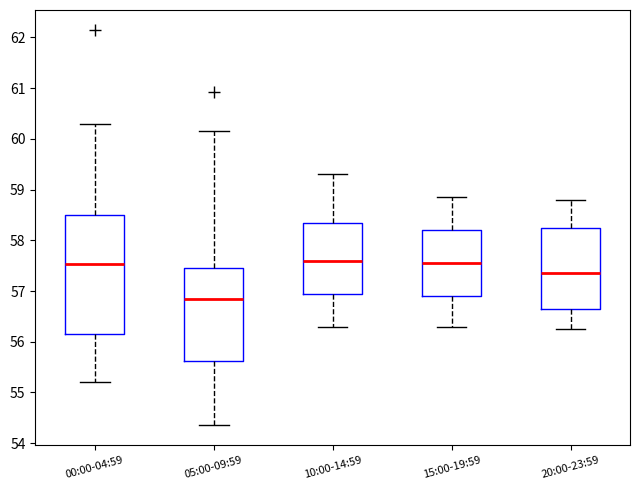

Reading left to right, transcribe this box plot: for each box, give where its median line is, the range the box spans, and where its two whiskers end, as read against the y-axis. The values are not printed on the chart, so give them approximately, as read against the axis.

00:00-04:59: median 57.5, box 56.2 to 58.5, whiskers 55.2 to 60.3
05:00-09:59: median 56.9, box 55.6 to 57.5, whiskers 54.4 to 60.2
10:00-14:59: median 57.6, box 57.0 to 58.4, whiskers 56.3 to 59.3
15:00-19:59: median 57.6, box 56.9 to 58.2, whiskers 56.3 to 58.9
20:00-23:59: median 57.4, box 56.7 to 58.3, whiskers 56.3 to 58.8